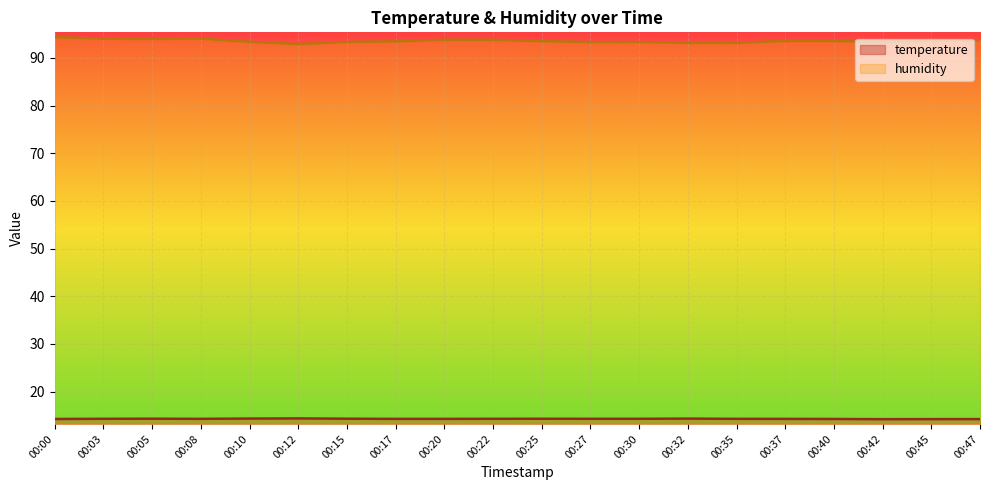

Reading left to right, transcribe all the data shown in this chart.

temperature: 14.3	14.3	14.3	14.3	14.4	14.4	14.3	14.3	14.3	14.3	14.3	14.3	14.3	14.3	14.3	14.3	14.3	14.2	14.2	14.2
humidity: 94.4	94.0	94.0	94.0	93.4	92.9	93.3	93.5	93.8	93.8	93.5	93.3	93.3	93.2	93.1	93.6	93.6	93.3	93.5	93.7